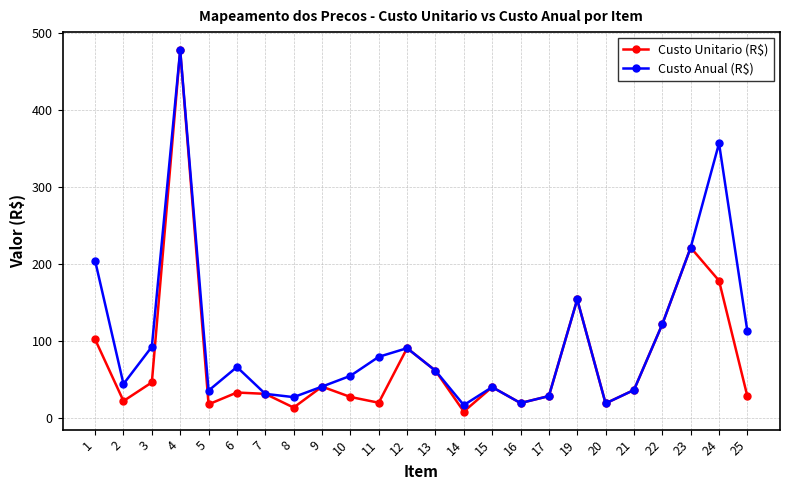

List the series in order of their overall mean, highest first.

Custo Anual (R$), Custo Unitario (R$)